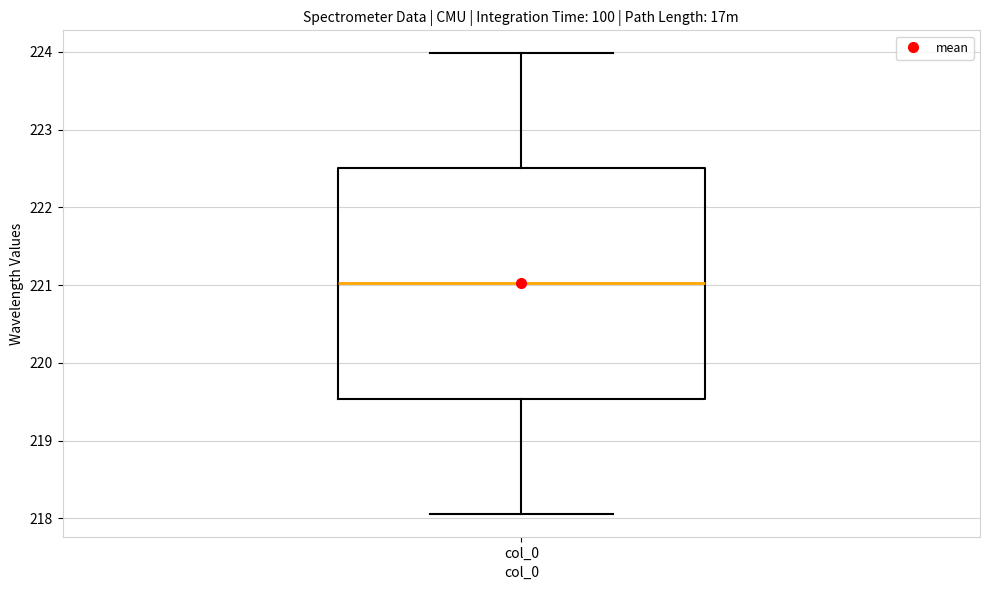

Transcribe this box plot: give where the median line is, the range the box spans, and where the two whiskers end, as read against the y-axis. The values are not printed on the chart, so give them approximately, as read against the axis.

median 221.0, box 219.5 to 222.5, whiskers 218.1 to 224.0